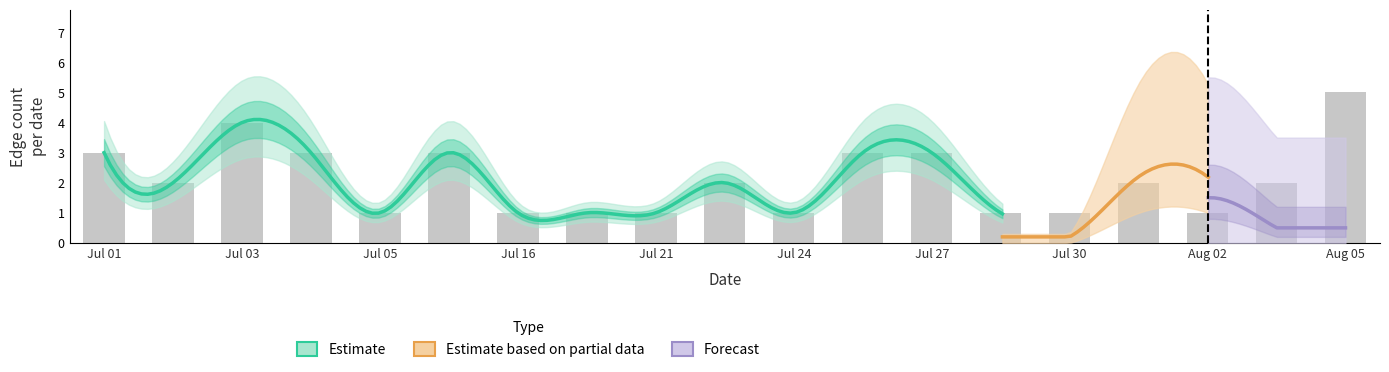

The value of retweet_counts at 18 is 3. True or false?

False